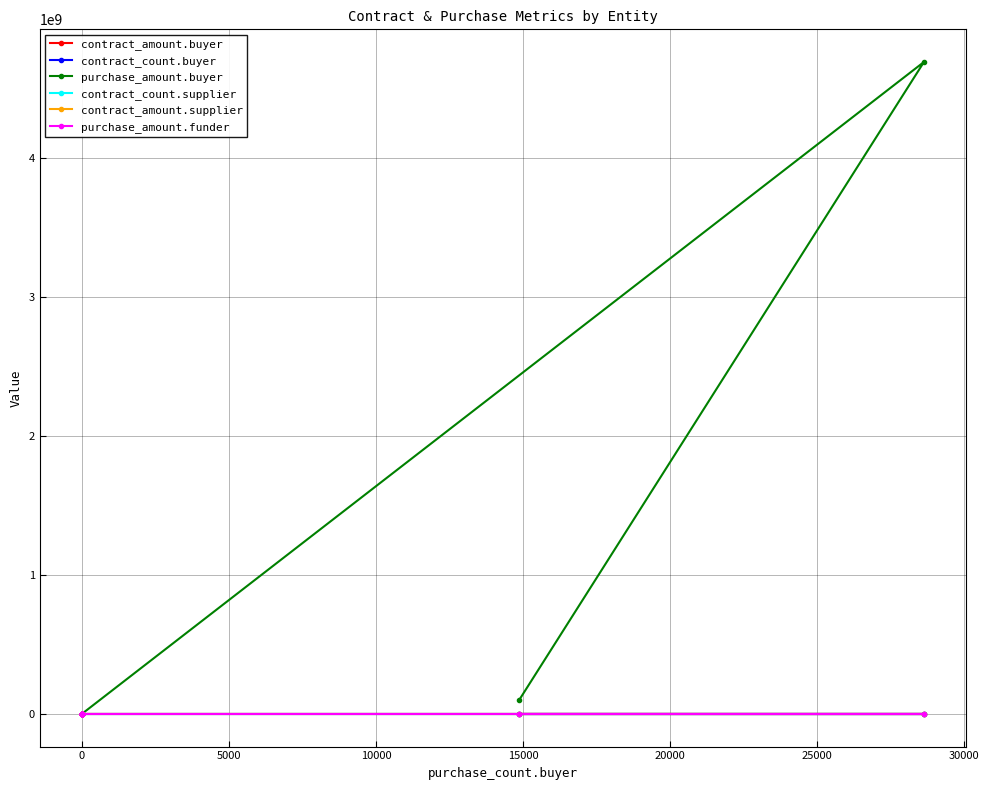

What is the greatest value displayed?

4688803793.6